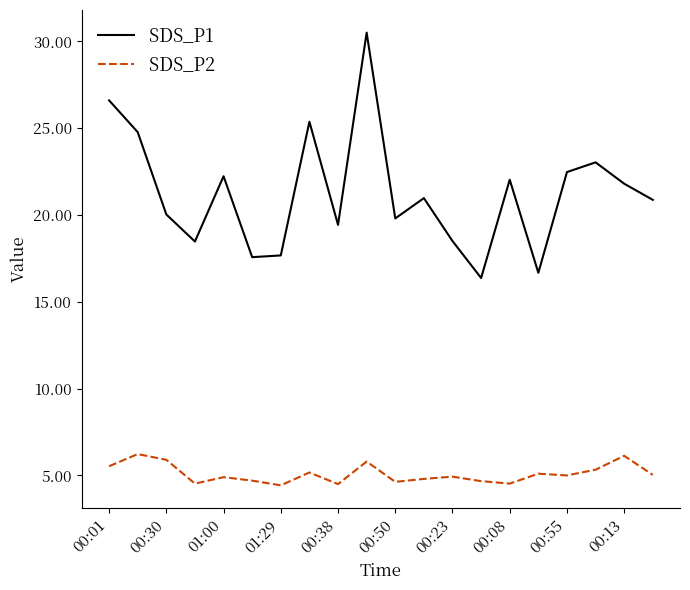

Rank the series by their average value, from lowest to highest.

SDS_P2, SDS_P1